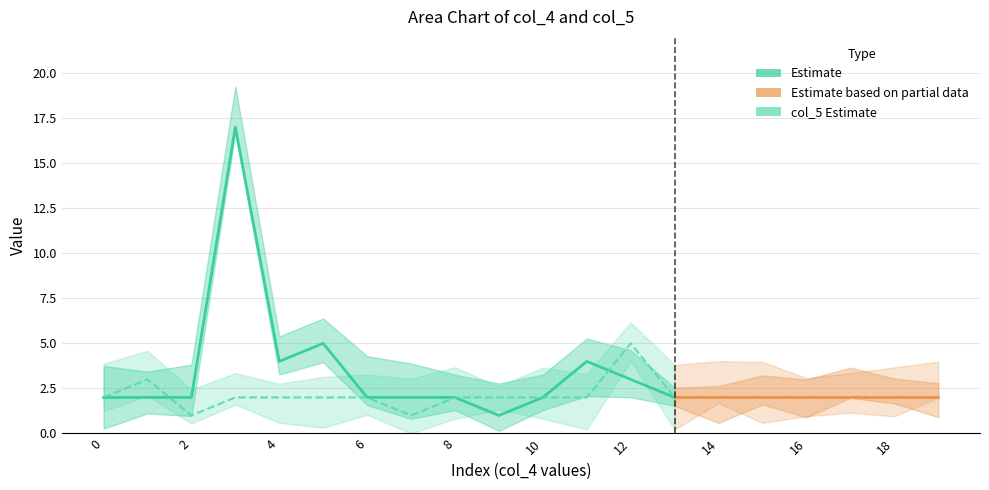

Is it true that col_5_vals equals 2 at 10?

True